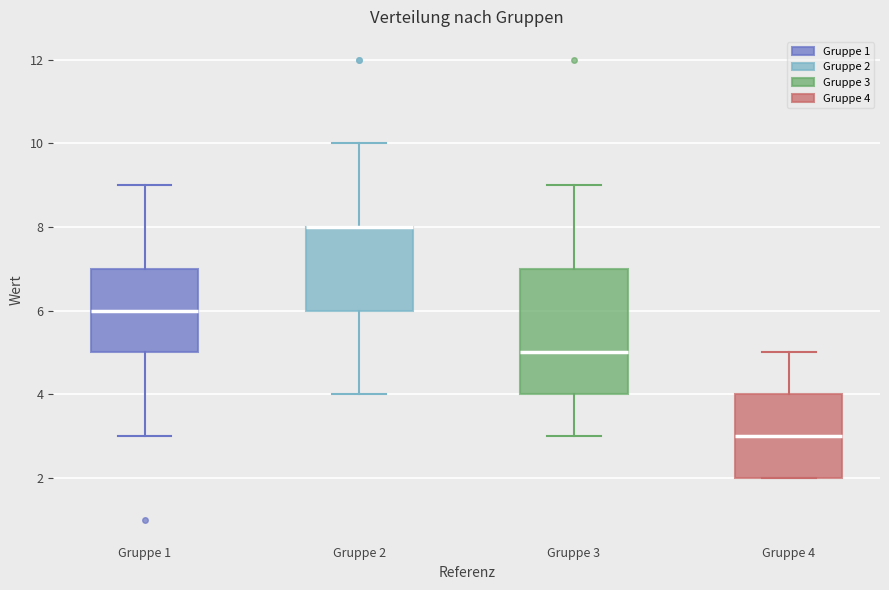

Reading left to right, read every box against the y-axis: the position of its median line, the range the box covers, and the ends of its whiskers. The values are not printed on the chart, so give them approximately, as read against the axis.

Gruppe 1: median 6, box 5 to 7, whiskers 3 to 9
Gruppe 2: median 8 (drawn on the box's upper edge), box 6 to 8, whiskers 4 to 10
Gruppe 3: median 5, box 4 to 7, whiskers 3 to 9
Gruppe 4: median 3, box 2 to 4, whiskers 2 to 5